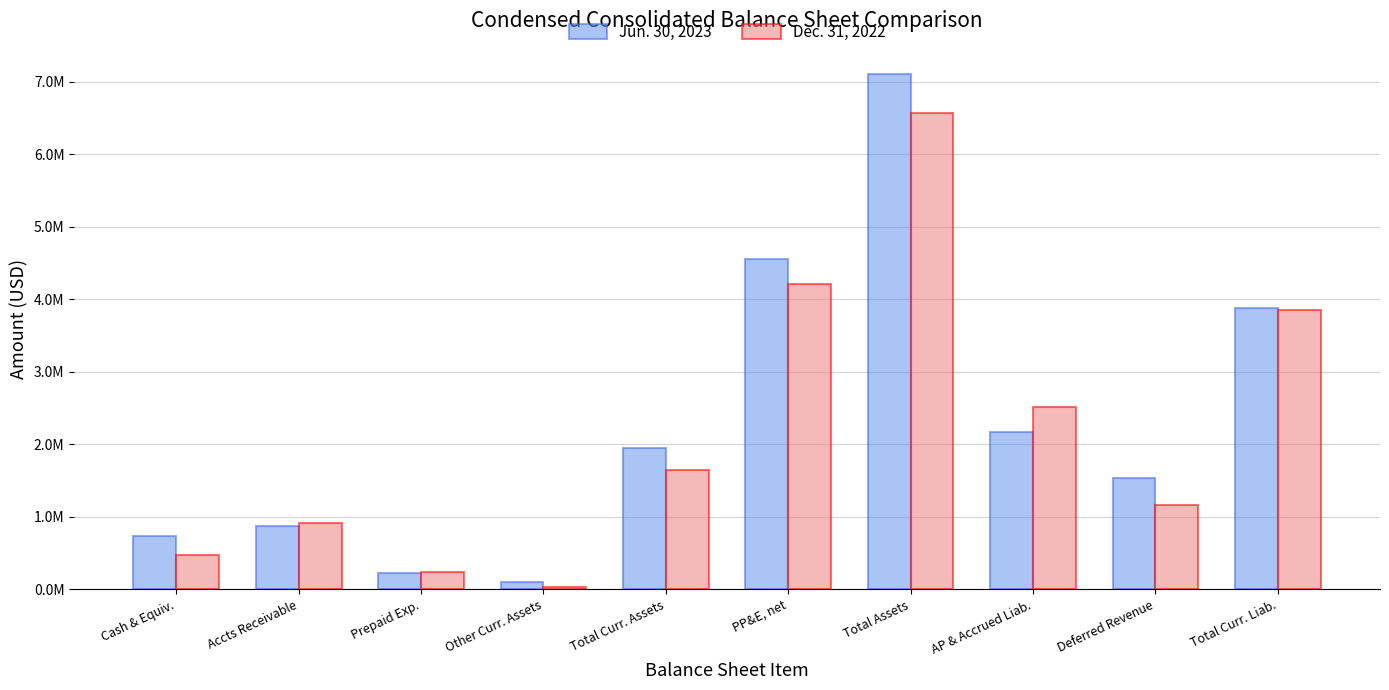

What is the label of the 3rd bar from the left?

Prepaid Exp.